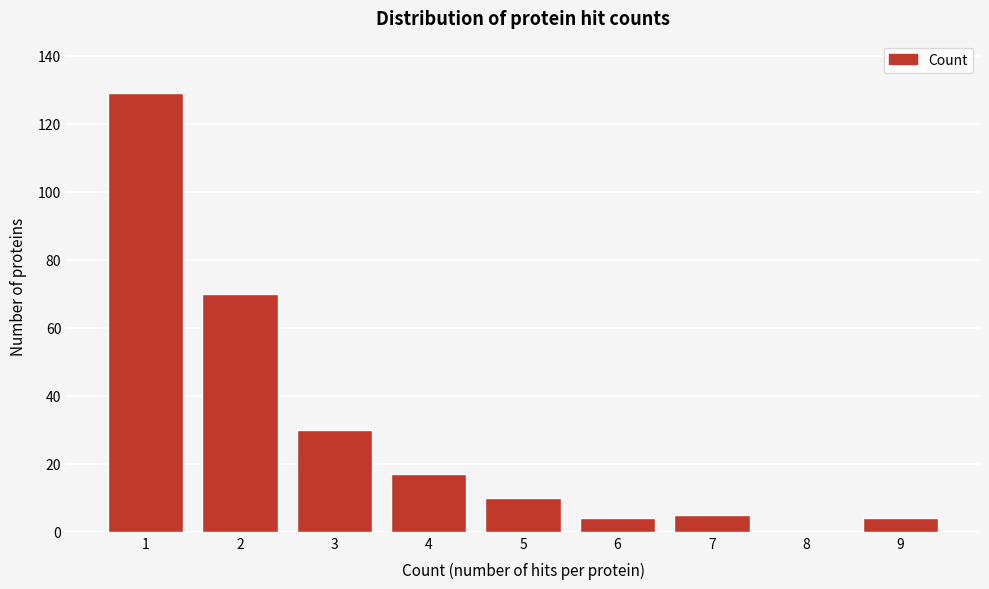

Reading right to left, what are all the values shown in this chart?

9=4	8=0	7=5	6=4	5=10	4=17	3=30	2=70	1=129